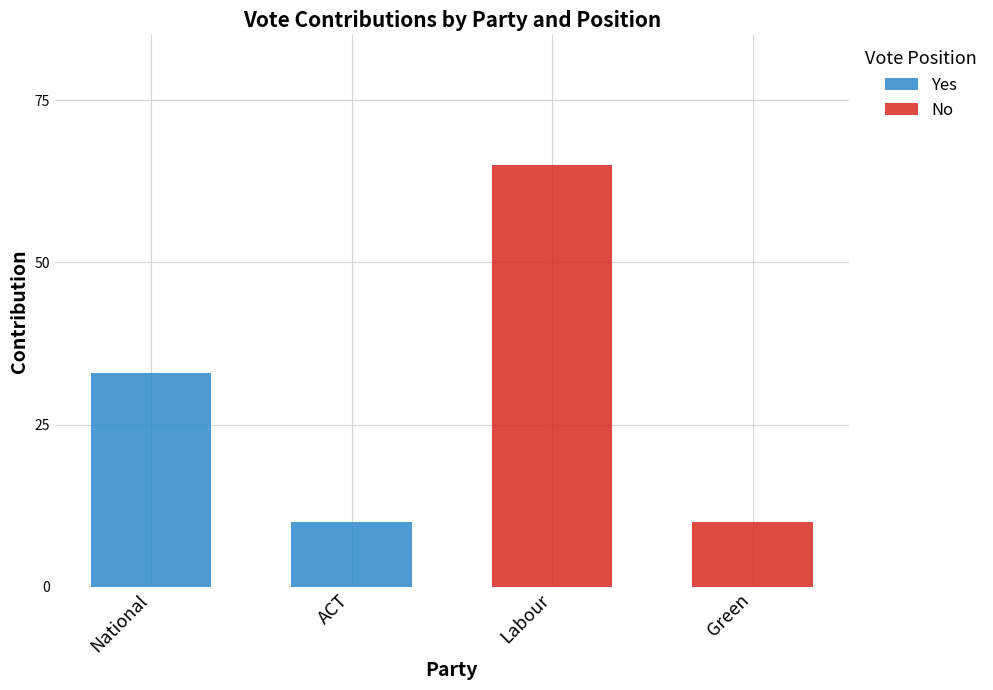

The value of Yes at ACT is 13. True or false?

False